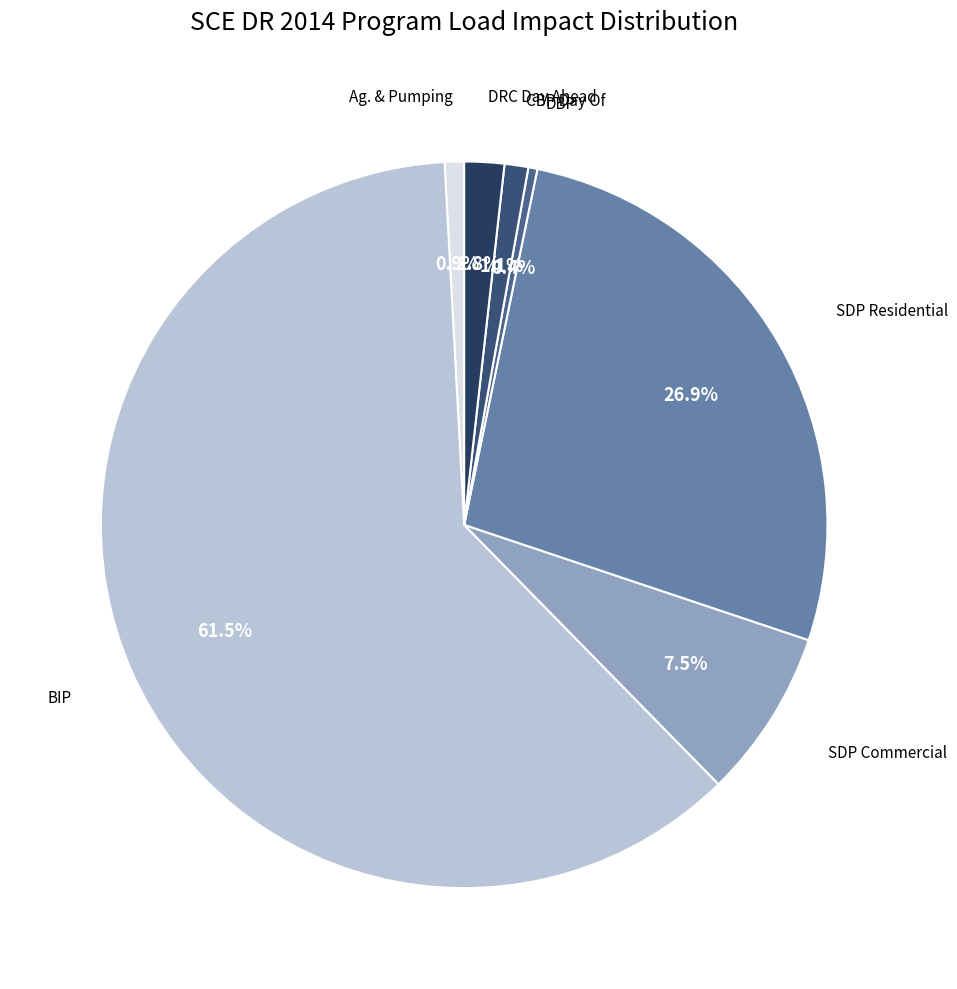

How many segments does this pie chart have?

7